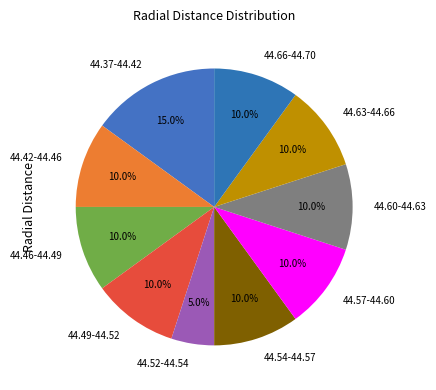

Which category has the biggest portion of the pie?

44.37-44.42